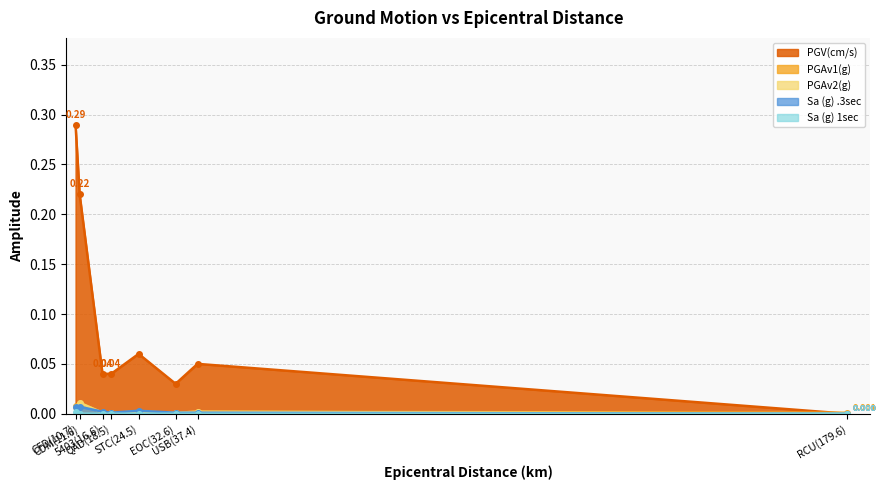

What is the greatest value displayed?

0.3